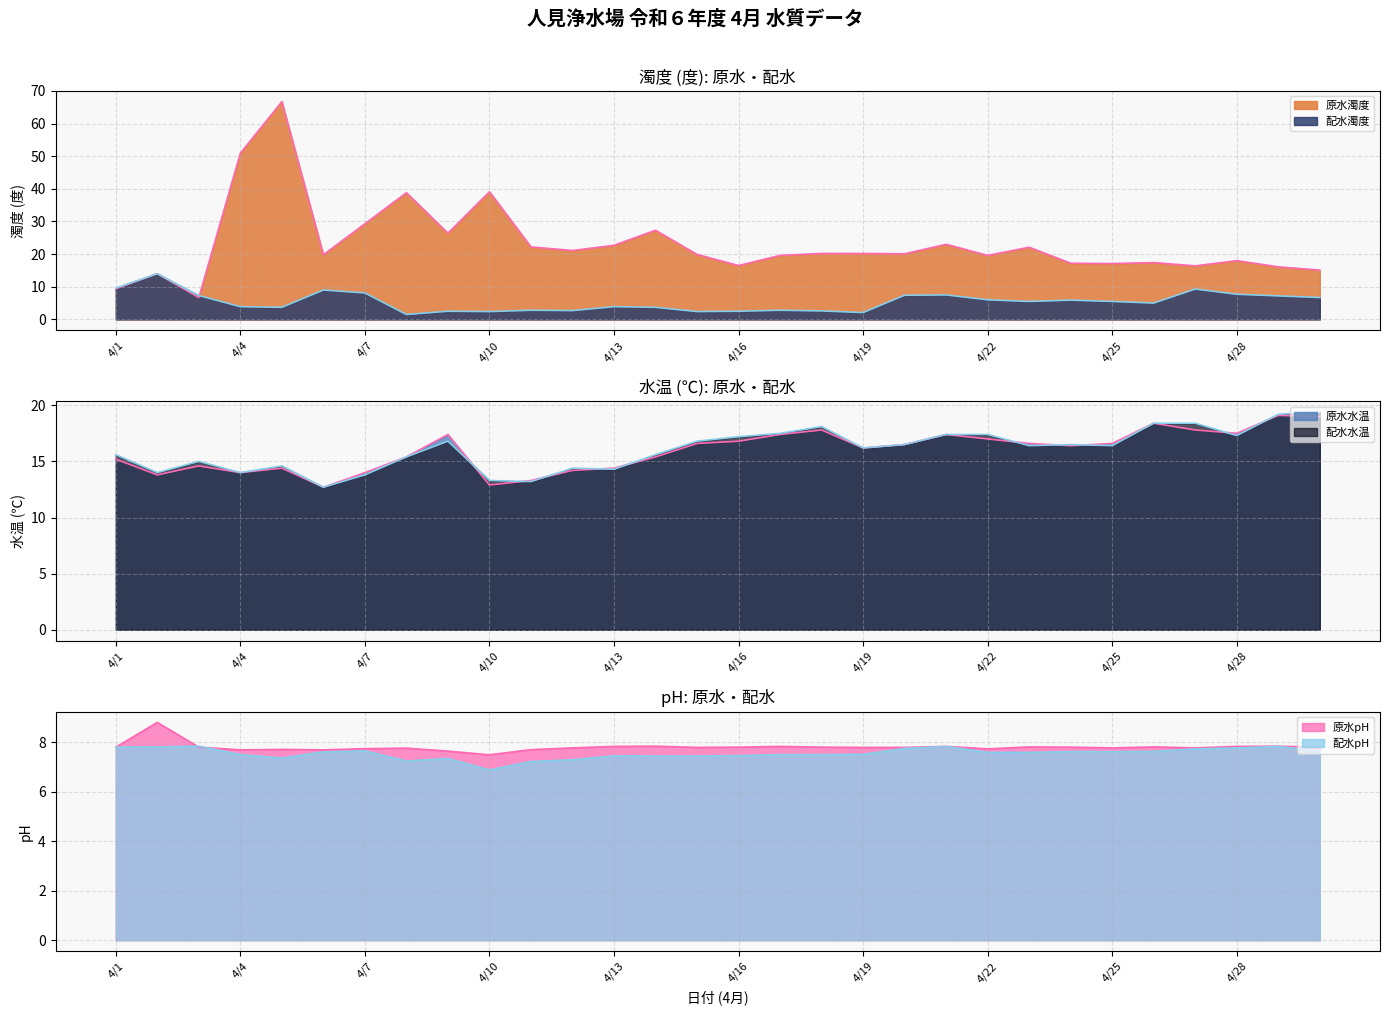

True or false: 原水水温 has a value of 17.4 at 4/17.

True